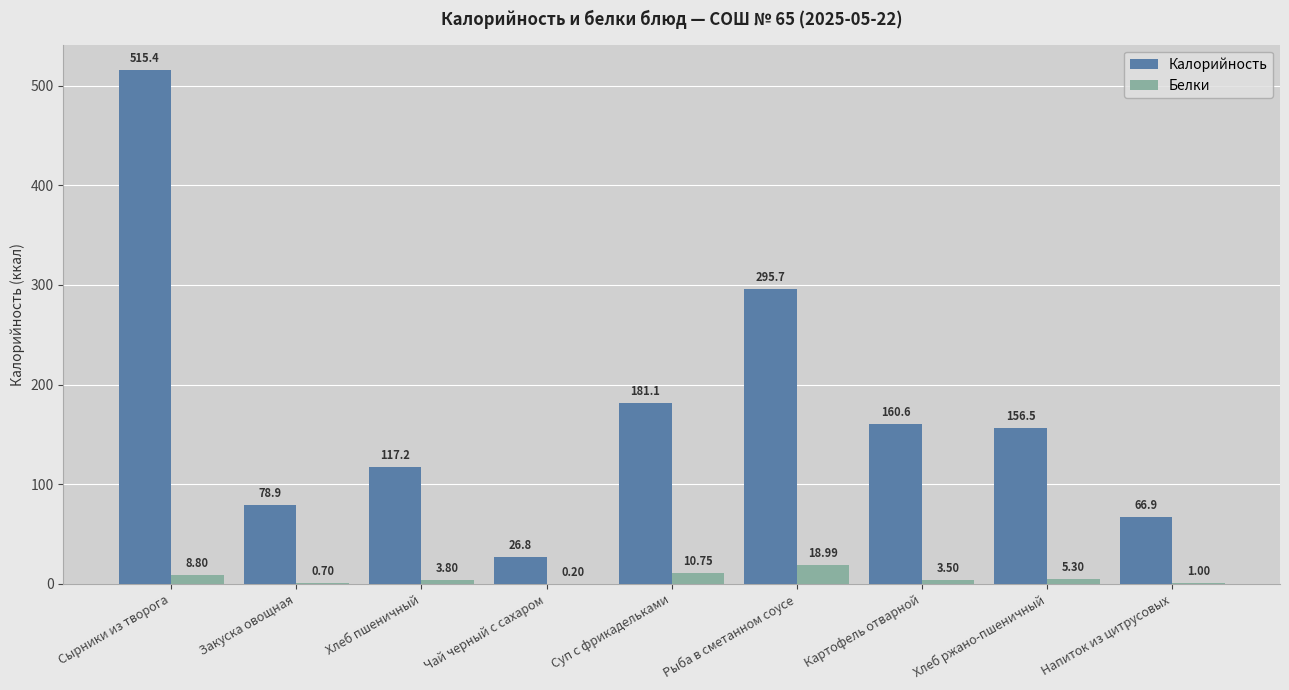

Which series has the largest range (max minus min)?

Калорийность